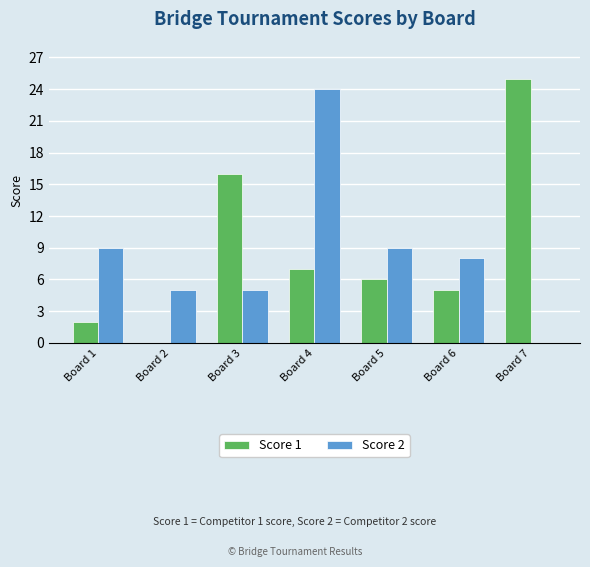

Are the bars horizontal?

No